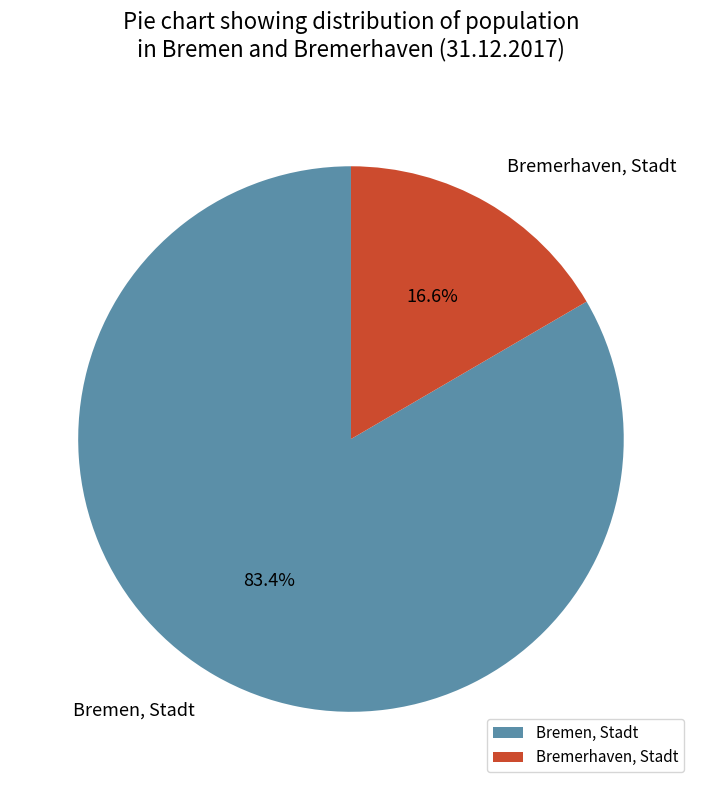

Between Bremen, Stadt and Bremerhaven, Stadt, which is larger?

Bremen, Stadt